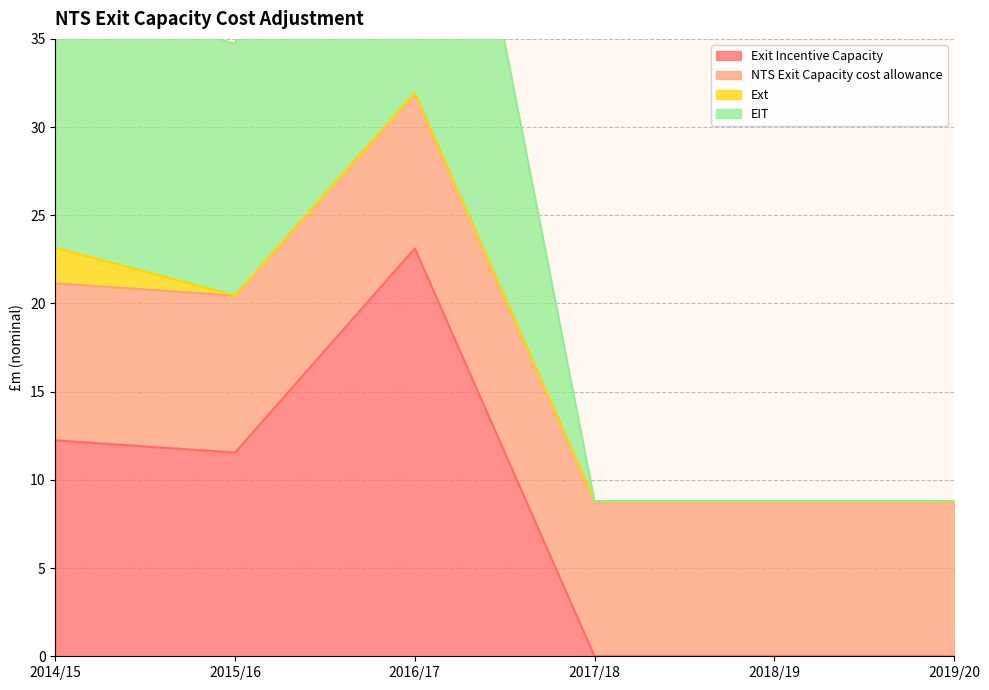

True or false: Exit Incentive Capacity and EIT cross at least once.

False